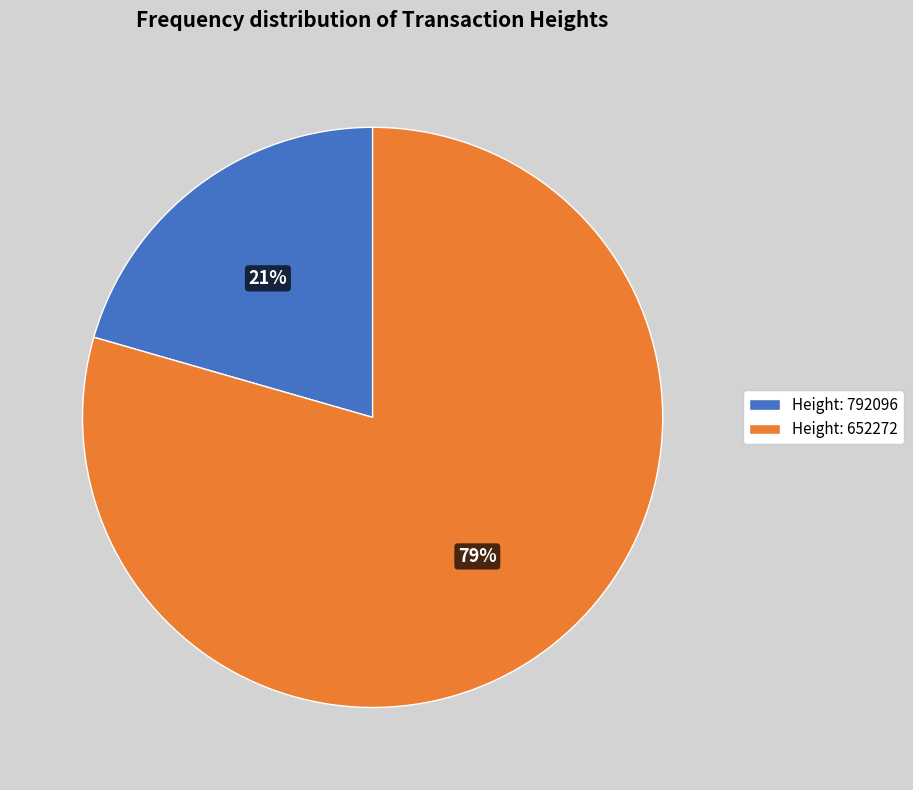

To the nearest percent, what portion does Height: 792096 represent?

21%